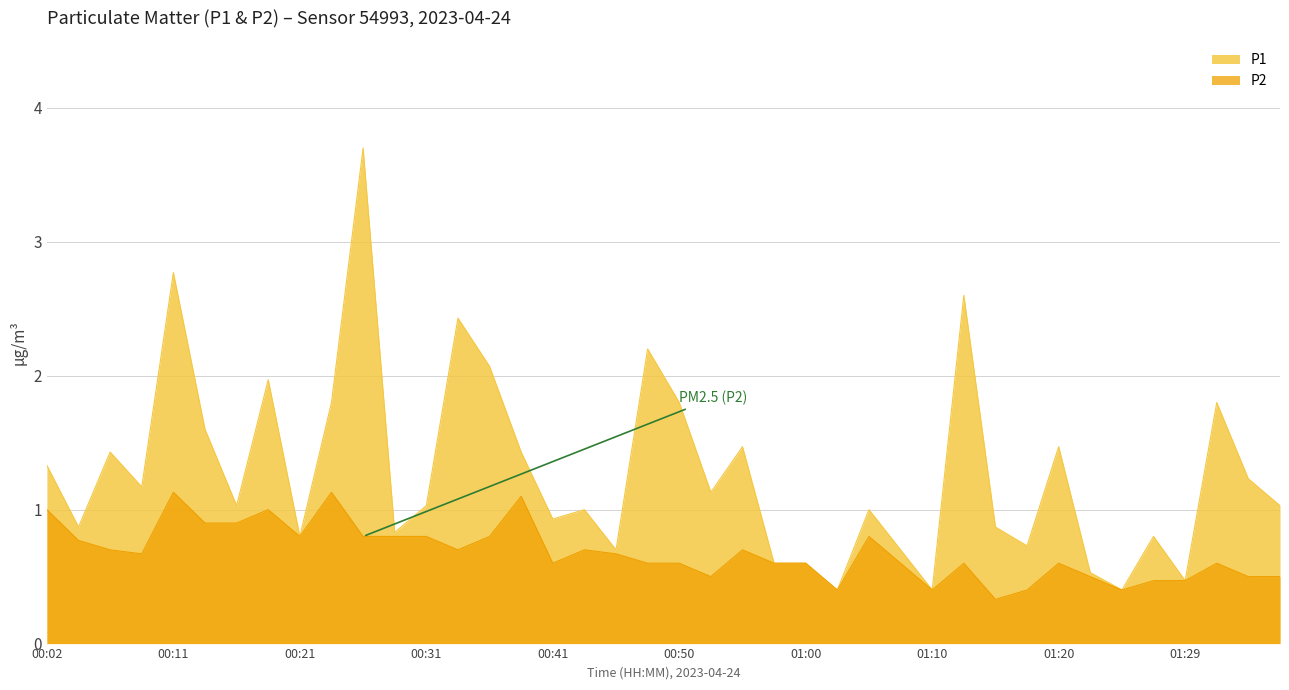

What is the label of the 33rd point from the left?

01:20